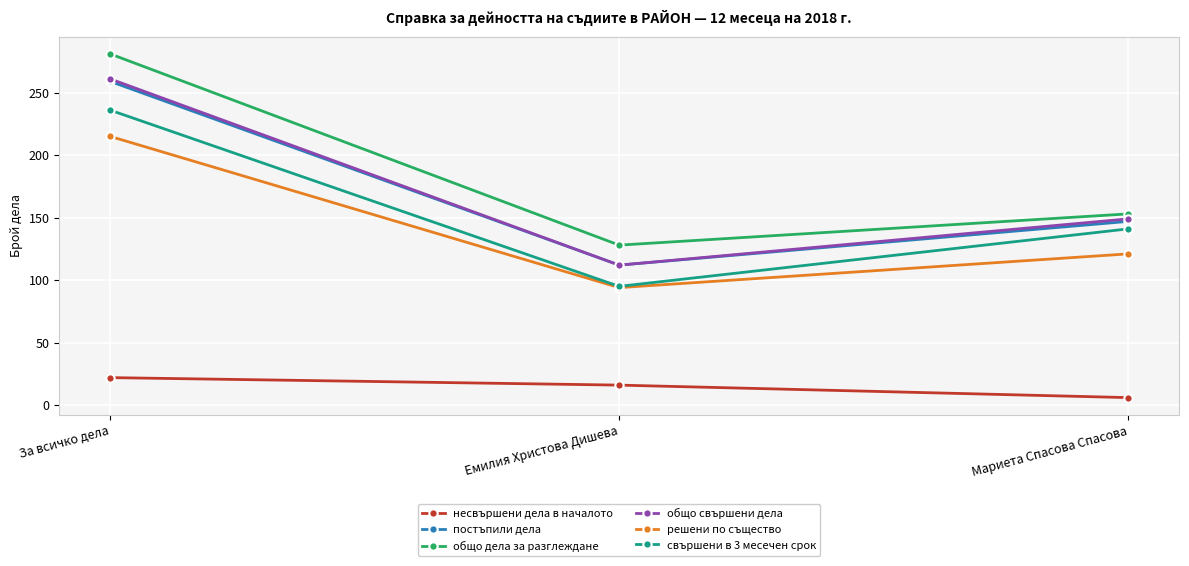

Where is постъпили дела nearest to the value 185?

Мариета Спасова Спасова